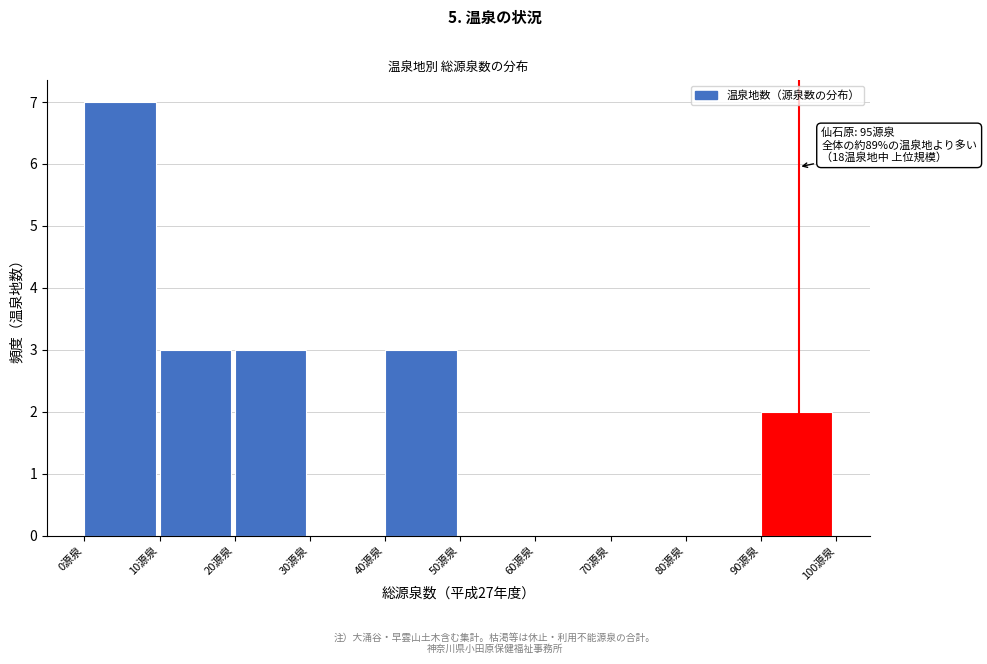

Which range on the x-axis has the tallest bar?

0 to 10